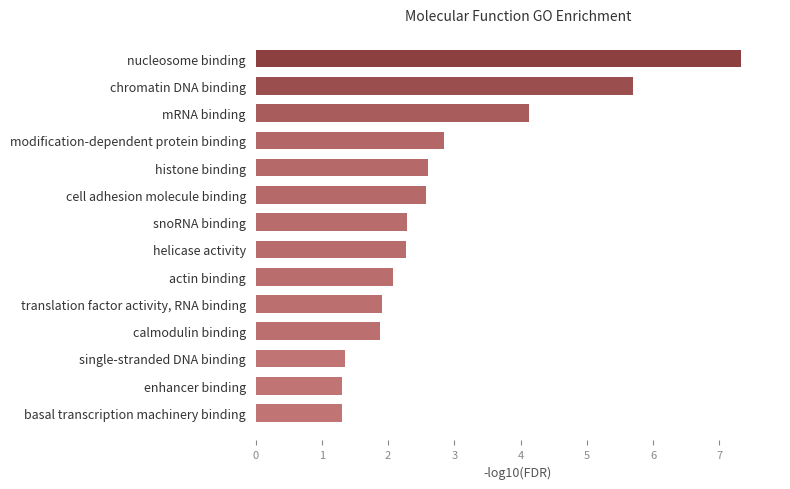

Which label corresponds to the largest value in the chart?

nucleosome binding